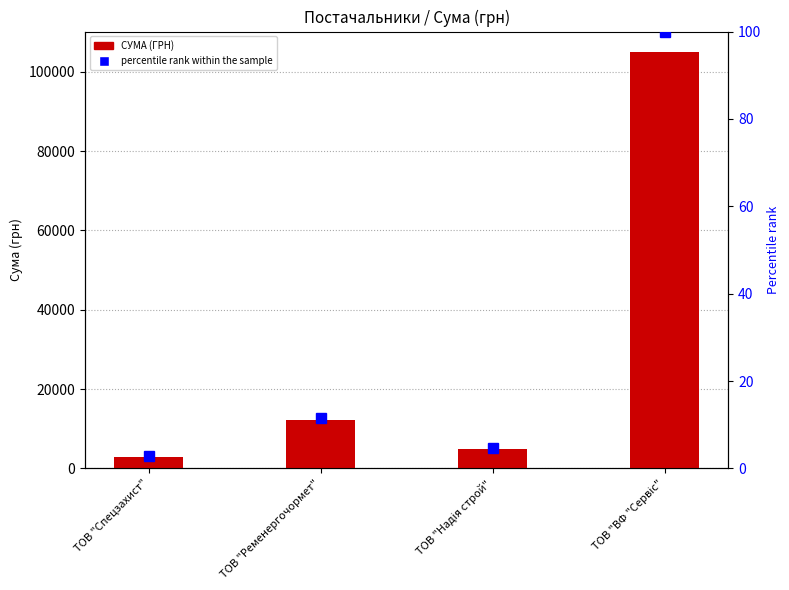

What is the label of the 1st bar from the right?

ТОВ "ВФ "Сервіс"